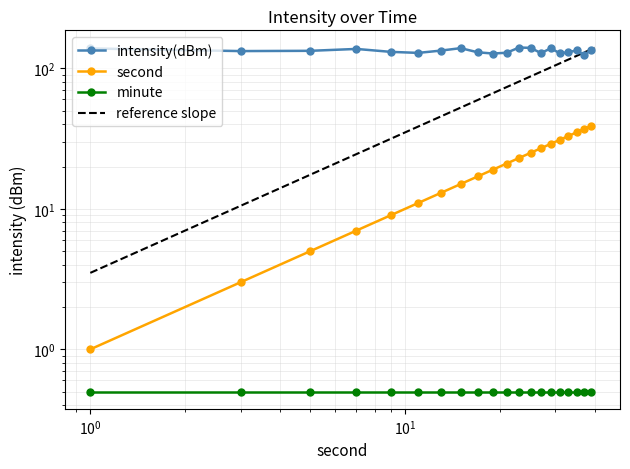

What is the average value of the second series?

20.0